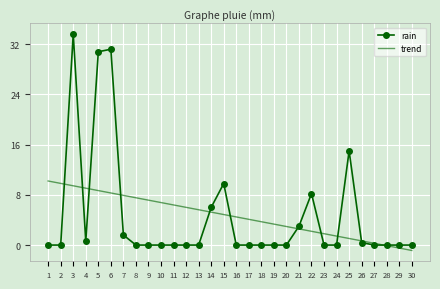

Which series has the largest range (max minus min)?

rain